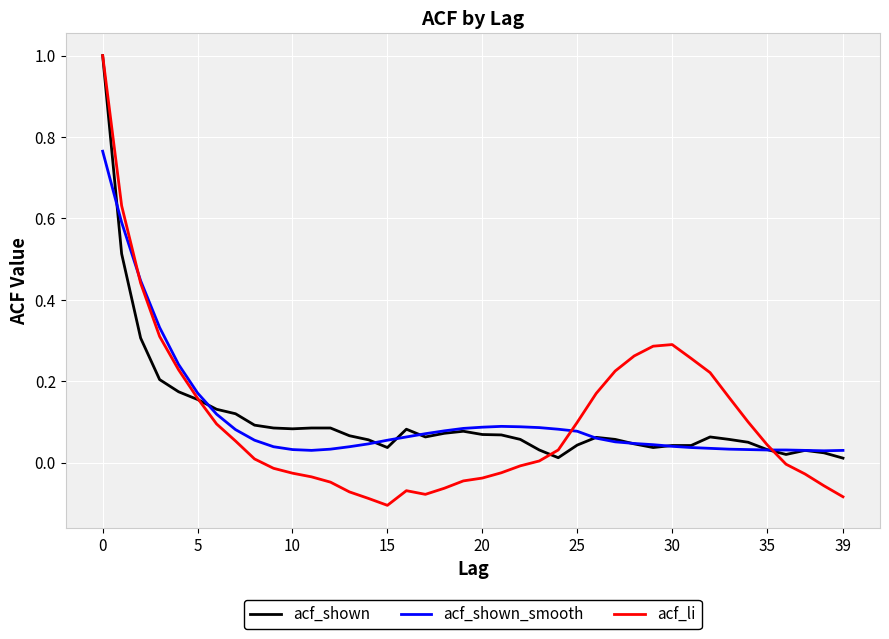

Which series has the widest spread of values?

acf_li